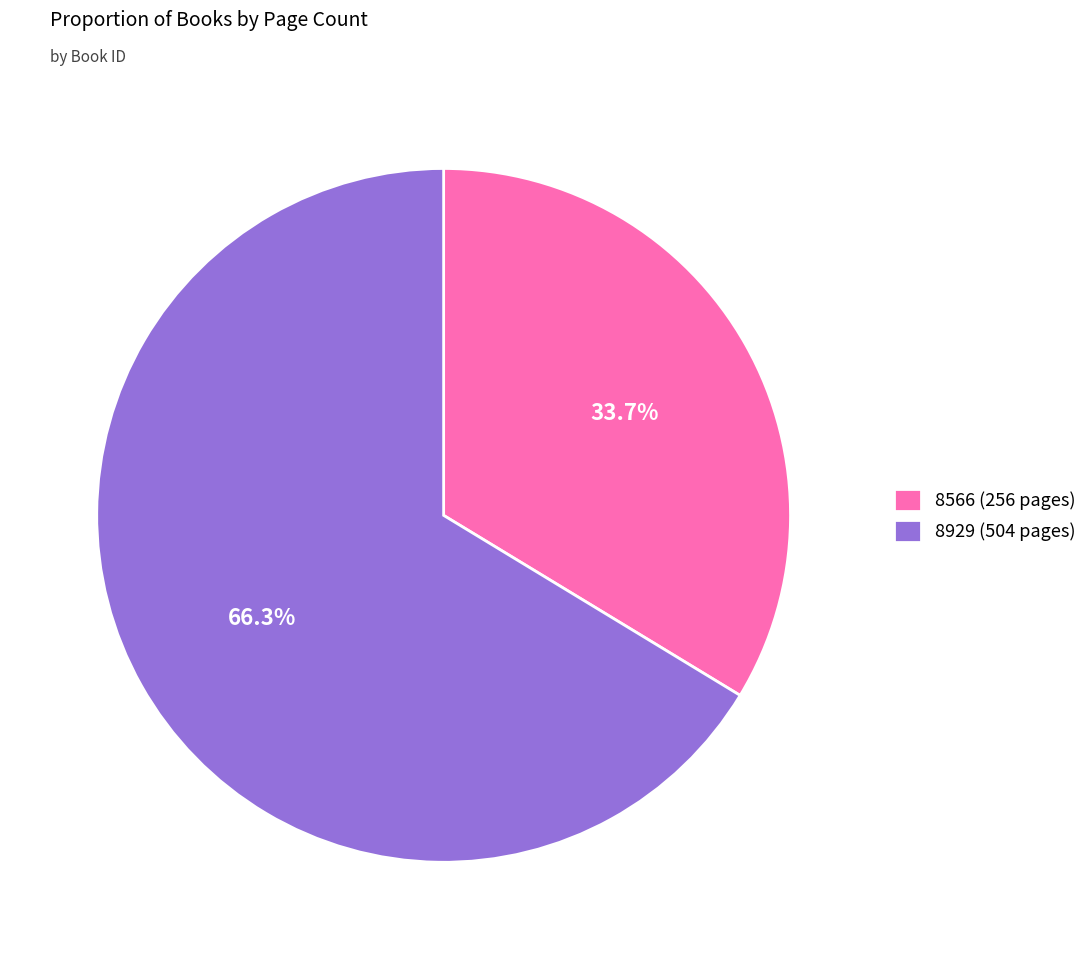

Rank the categories by value from highest to lowest.

8929, 8566